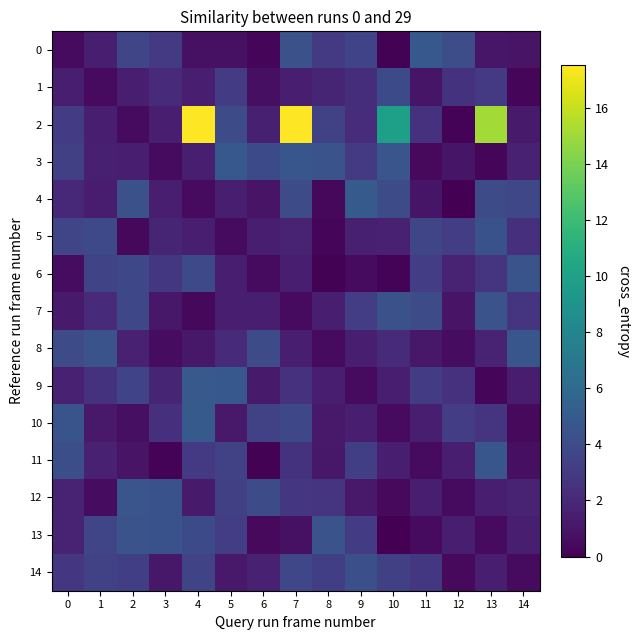

Between 4 and 11, which series saw the biggest shift?

2